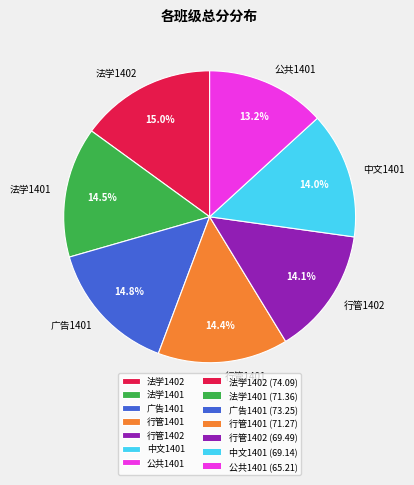

Between 法学1401 and 公共1401, which is larger?

法学1401